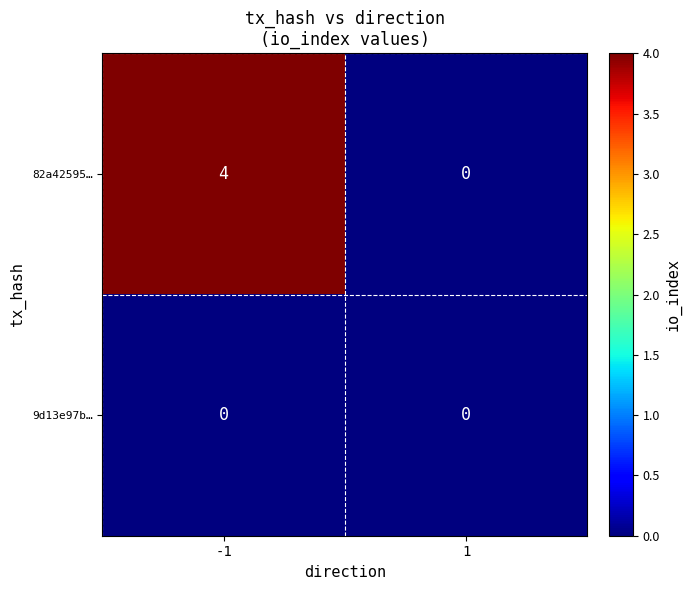

Which series changed the most between -1 and 1?

82a42595…